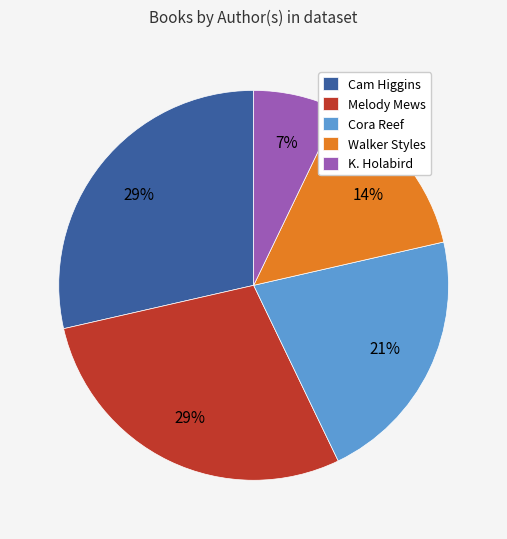

What percentage is the Cora Reef slice, to the nearest percent?

21%